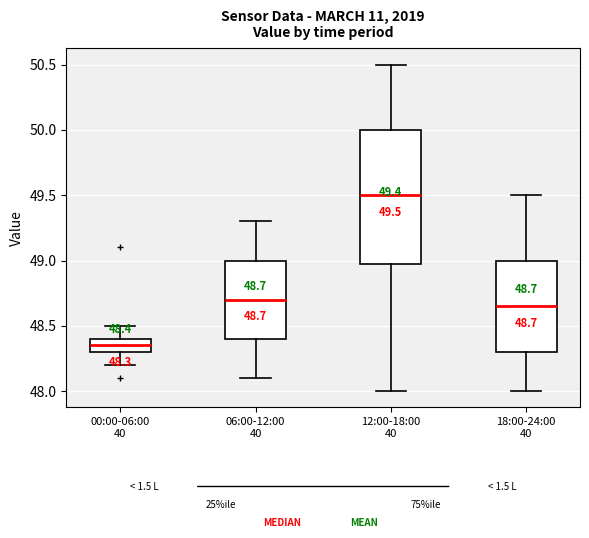

Which box's median line is the highest?

12:00-18:00 40